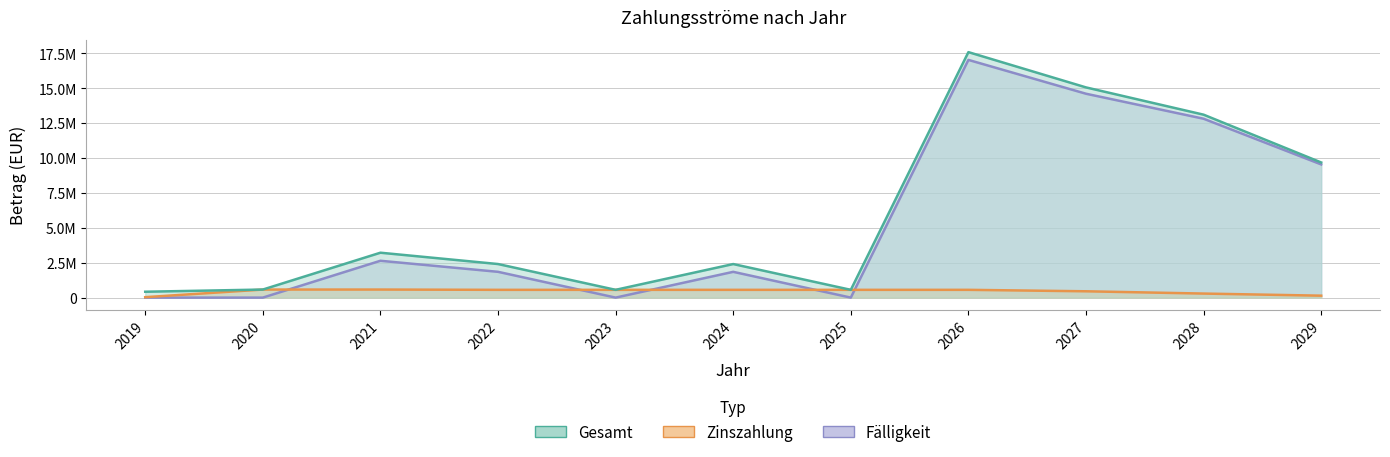

Reading right to left, extract all data points from this chart.

Gesamt: 9682205.0	13106252.5	15060311.0	17587706.0	557706.0	2404706.0	557706.0	2405706.0	3217506.0	577506.0	421299.7
Zinszahlung: 139205.0	290252.5	453311.0	557706.0	557706.0	557706.0	557706.0	557706.0	577506.0	577506.0	32284.0
Faelligkeit: 9543000.0	12816000.0	14607000.0	17030000.0	0.0	1847000.0	0.0	1848000.0	2640000.0	0.0	0.0